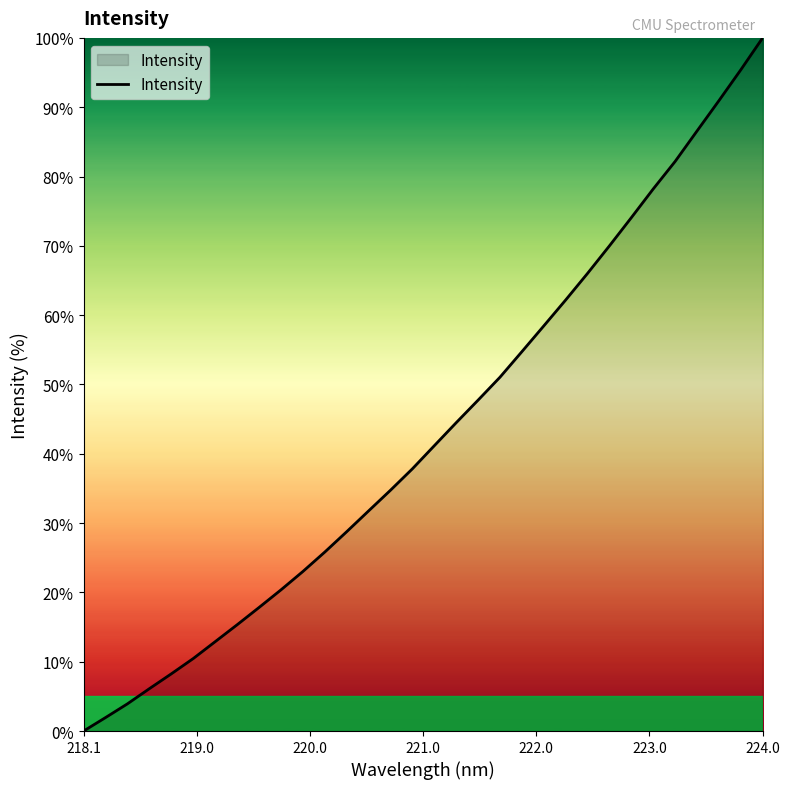

What is the maximum value shown in the chart?

100.0